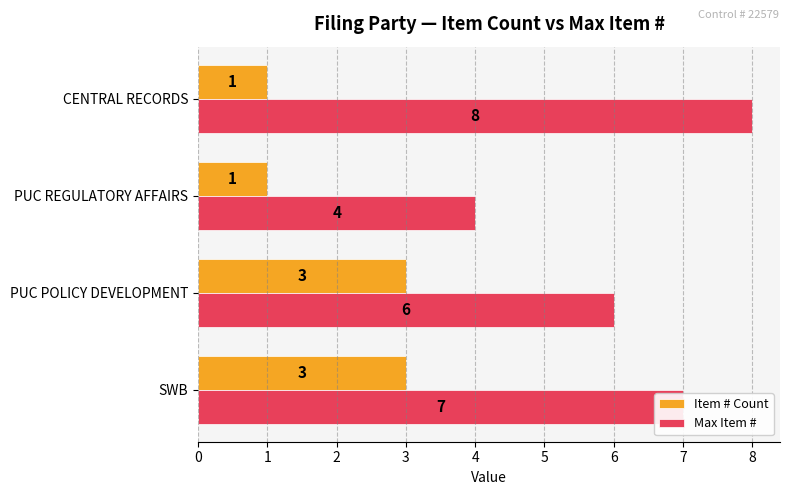

What is the lowest value of the Max Item # series?

4